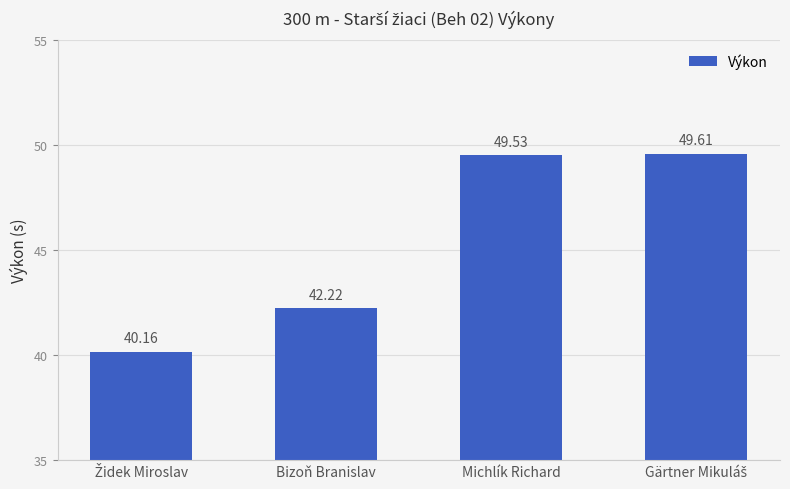

The value at Bizoň Branislav is 63.3. True or false?

False